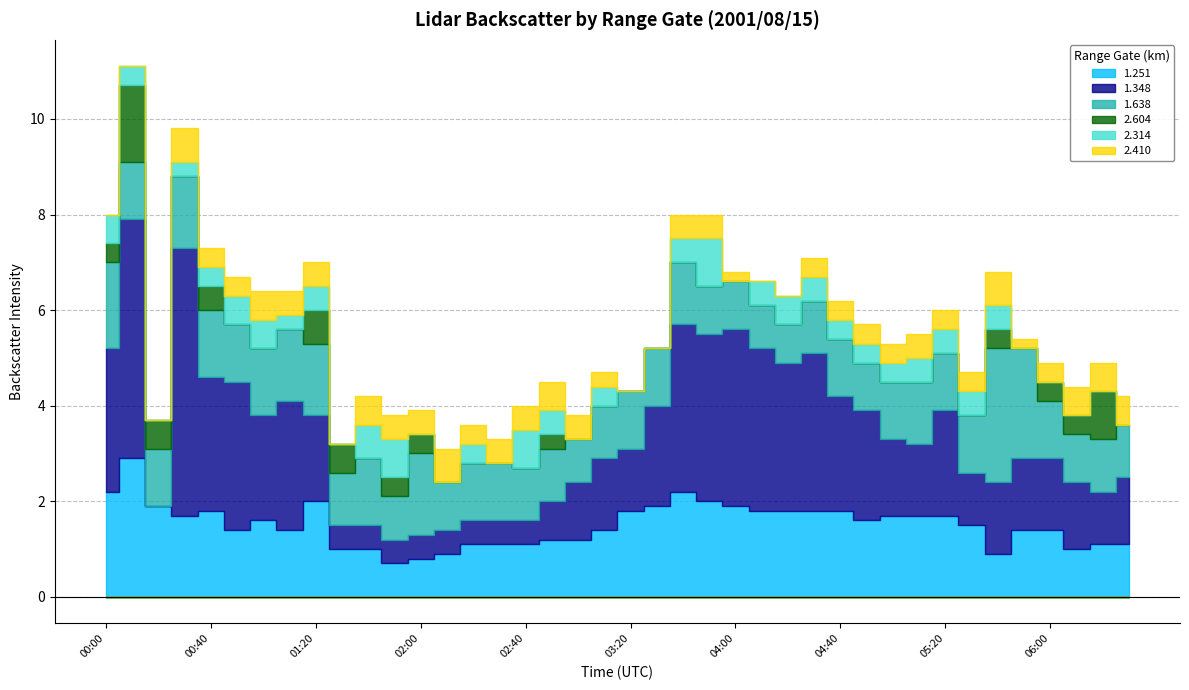

What is the label of the 27th point from the left?

04:20